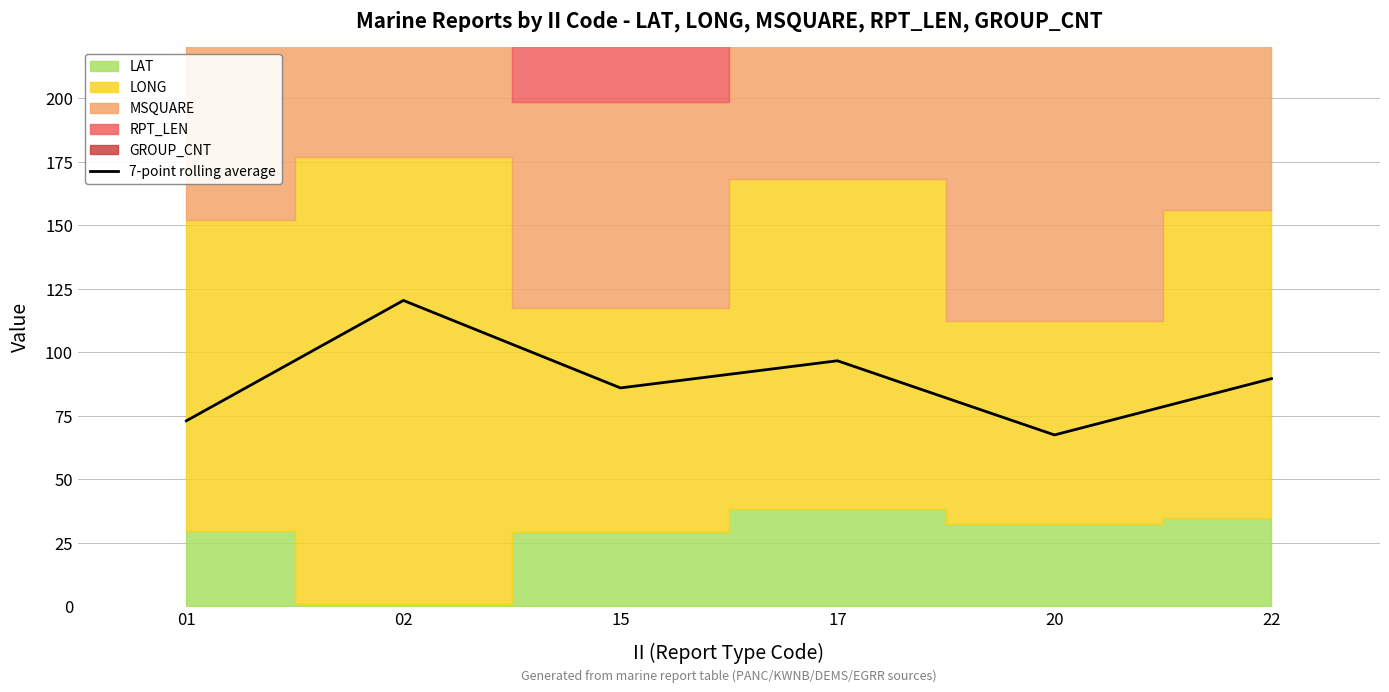

The value of 7-point rolling average at 01 is 73.0. True or false?

True